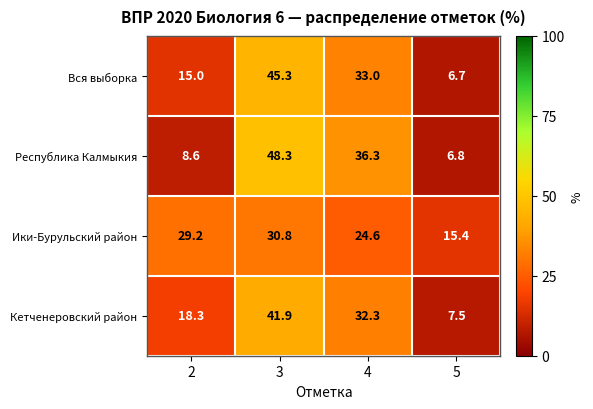

What is the sum of the Кетченеровский район values at 2 and 5?

25.8